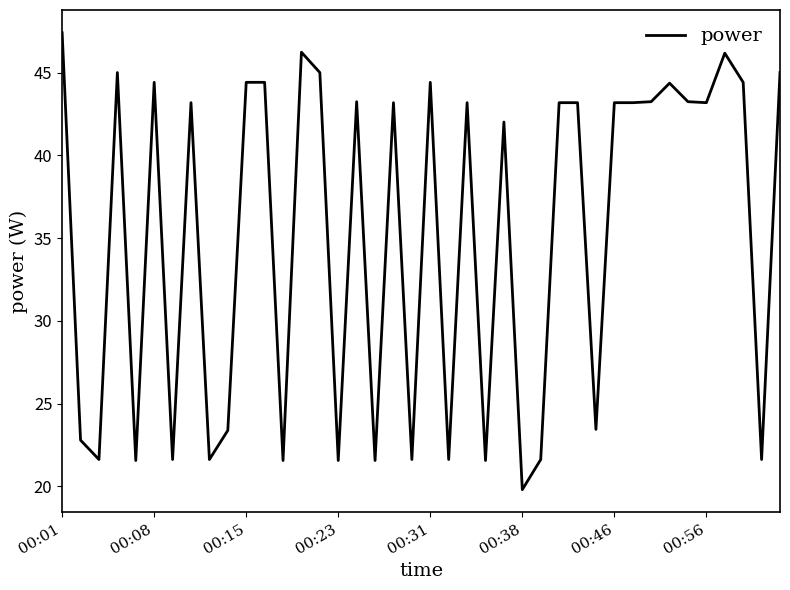

What is the minimum value shown in the chart?

19.8